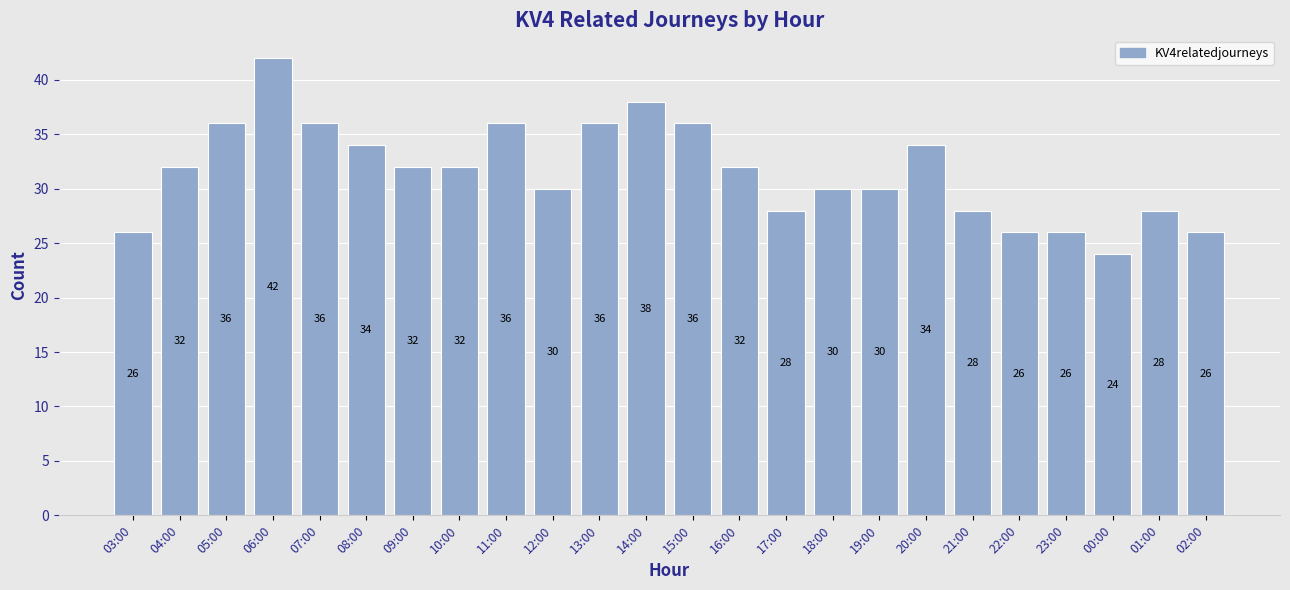

Count the values in the range 28 to 36.

17